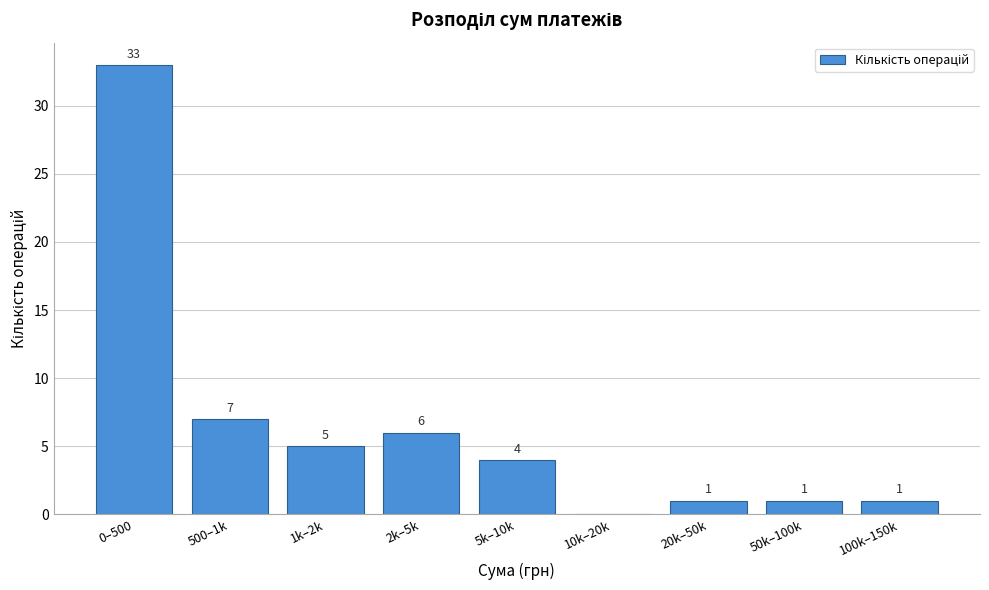

Reading left to right, list all the values displayed in this chart.

0–500=33	500–1k=7	1k–2k=5	2k–5k=6	5k–10k=4	10k–20k=0	20k–50k=1	50k–100k=1	100k–150k=1